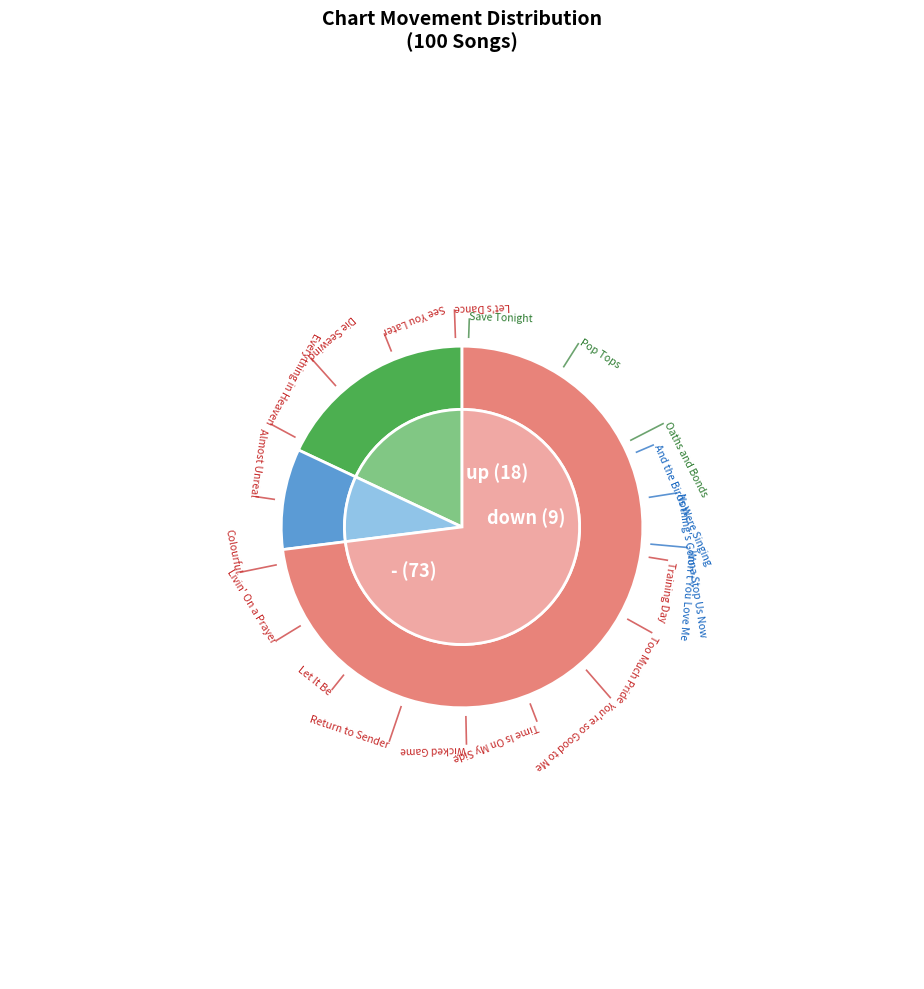

True or false: down accounts for 2% of the total.

False